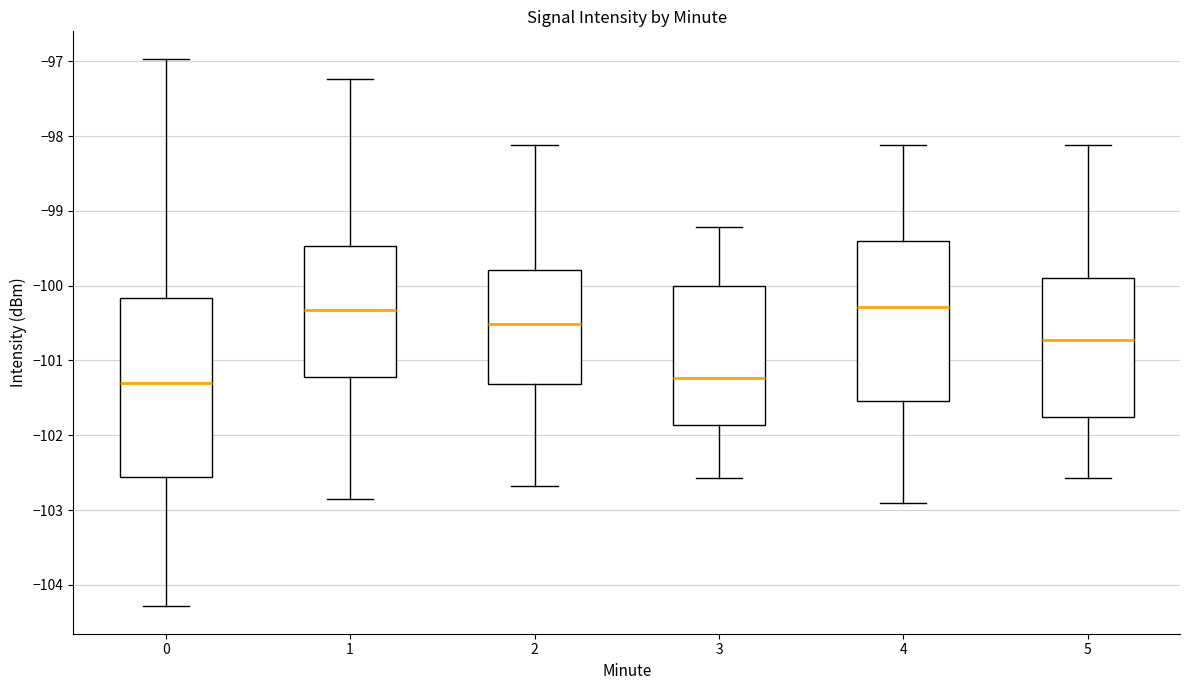

Reading left to right, transcribe this box plot: for each box, give where its median line is, the range the box spans, and where its two whiskers end, as read against the y-axis. The values are not printed on the chart, so give them approximately, as read against the axis.

0: median -101.3, box -102.6 to -100.2, whiskers -104.3 to -97.0
1: median -100.3, box -101.2 to -99.5, whiskers -102.8 to -97.2
2: median -100.5, box -101.3 to -99.8, whiskers -102.7 to -98.1
3: median -101.2, box -101.9 to -100.0, whiskers -102.6 to -99.2
4: median -100.3, box -101.5 to -99.4, whiskers -102.9 to -98.1
5: median -100.7, box -101.8 to -99.9, whiskers -102.6 to -98.1